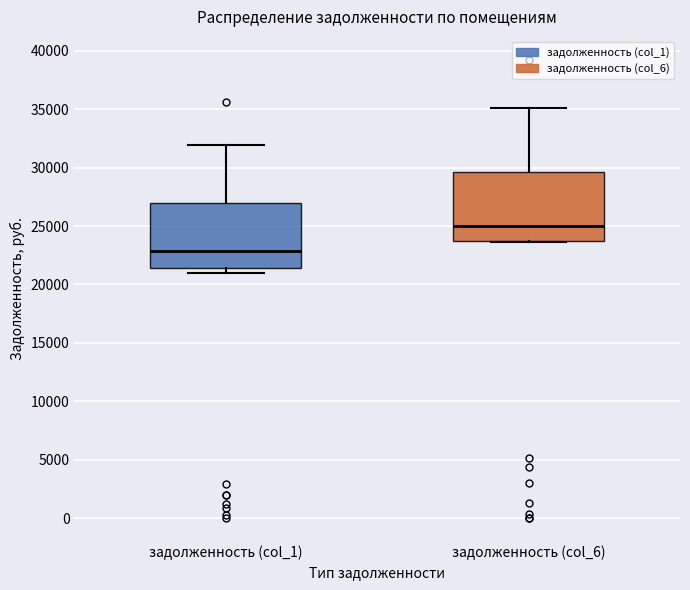

Which box's median line is the highest?

задолженность (col_6)